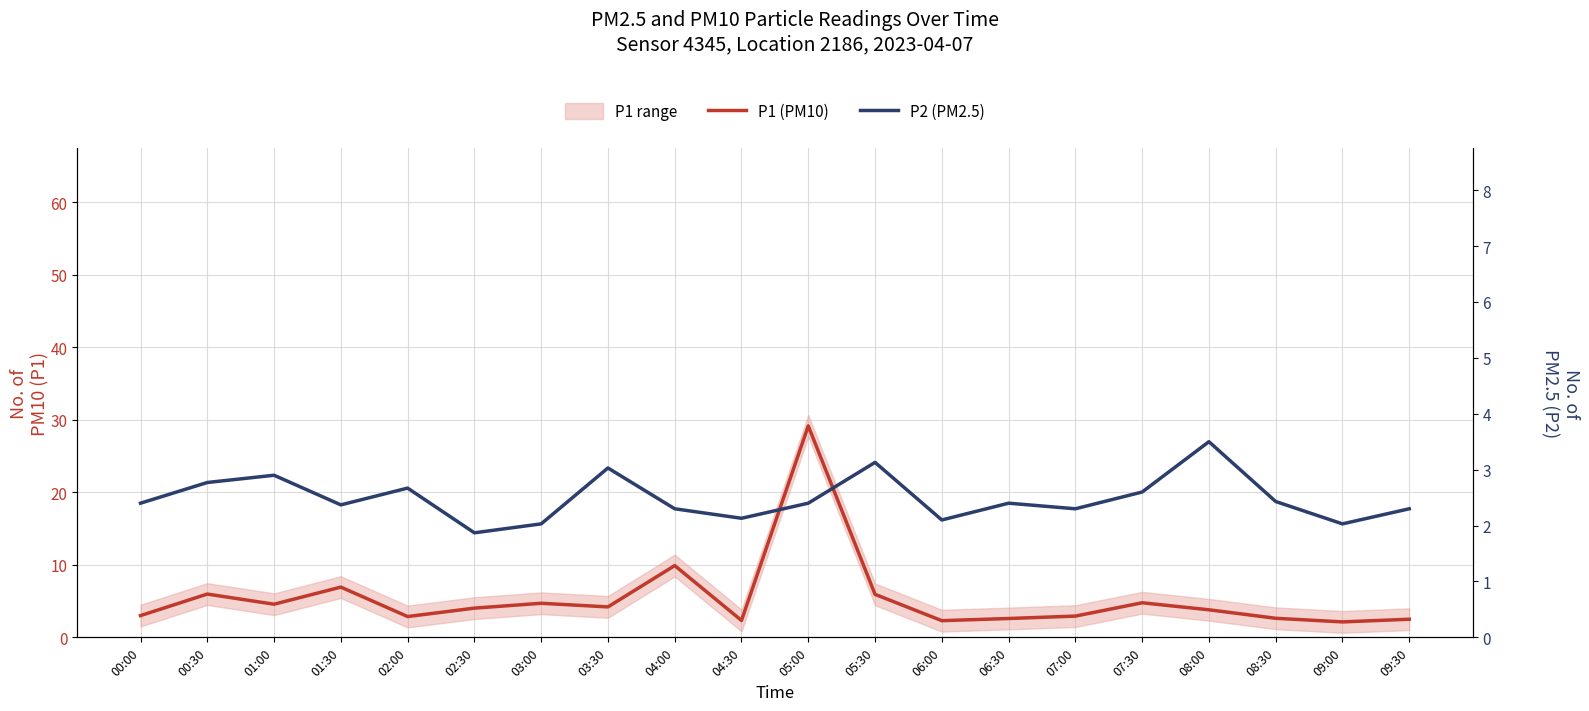

Rank the series by their average value, from highest to lowest.

P1 (PM10), P2 (PM2.5)